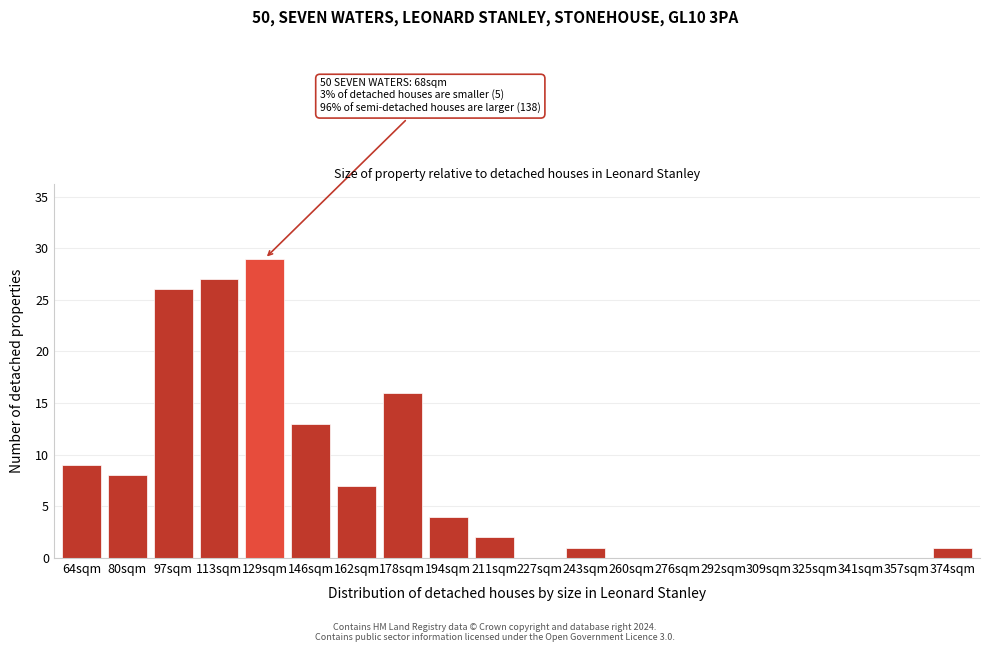

Reading right to left, transcribe all the data shown in this chart.

374sqm=1	357sqm=0	341sqm=0	325sqm=0	309sqm=0	292sqm=0	276sqm=0	260sqm=0	243sqm=1	227sqm=0	211sqm=2	194sqm=4	178sqm=16	162sqm=7	146sqm=13	129sqm=29	113sqm=27	97sqm=26	80sqm=8	64sqm=9